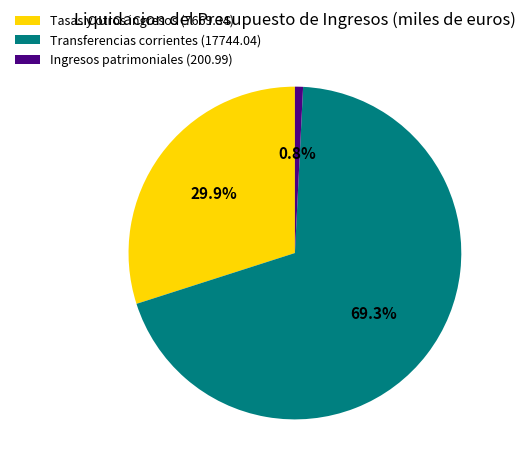

How many slices are in this pie chart?

3